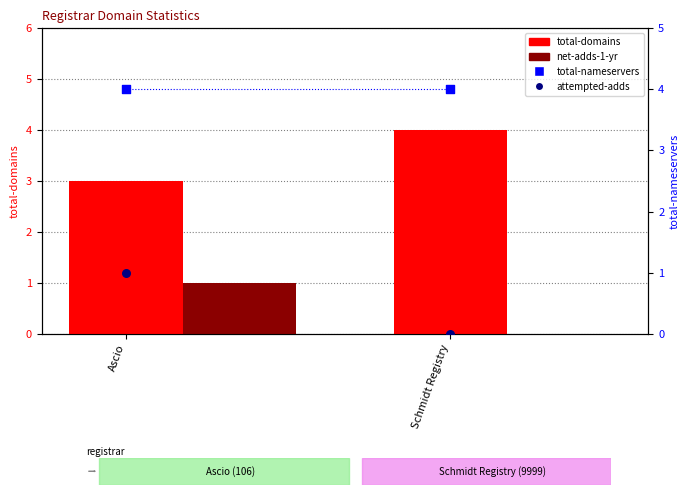

Is the value of total-nameservers at Ascio greater than the value of attempted-adds at Schmidt Registry?

Yes